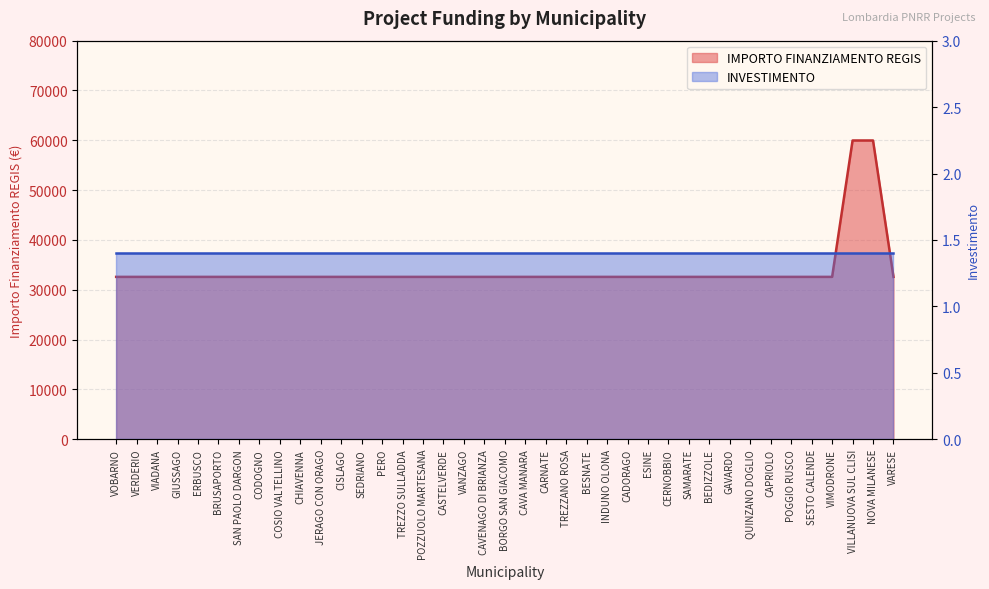

True or false: there are more than 0 points higher than both neighbors.

False